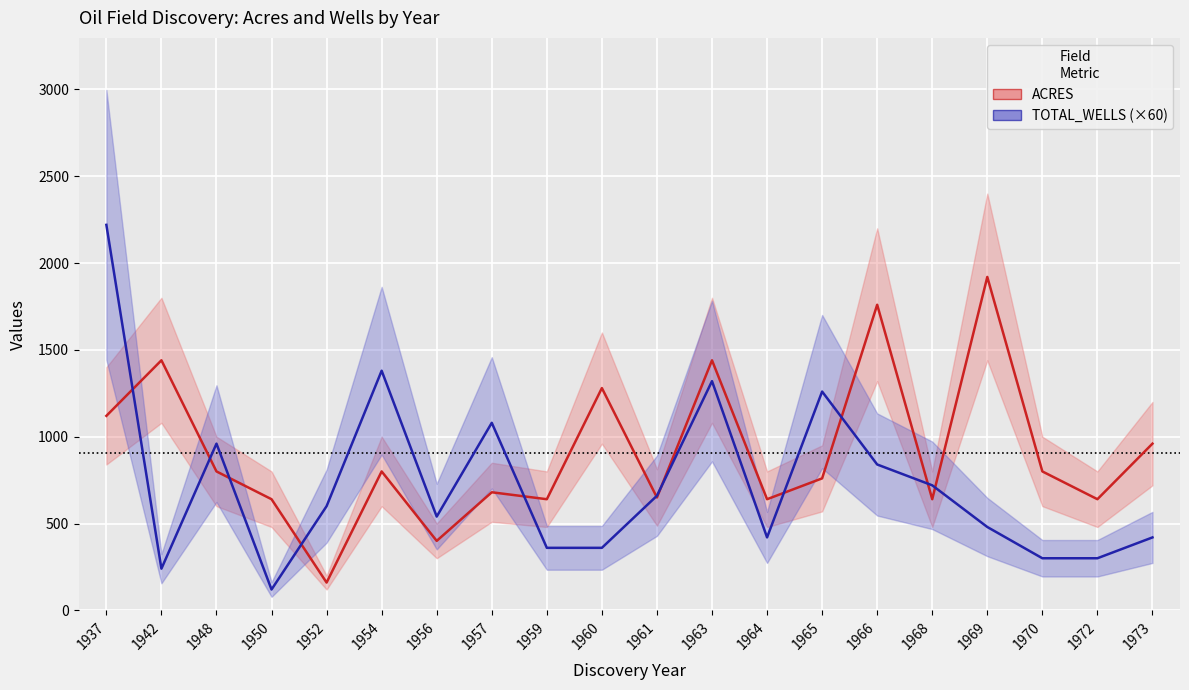

What is the sum of the TOTAL_WELLS (×60) values at 1973 and 1972?

720